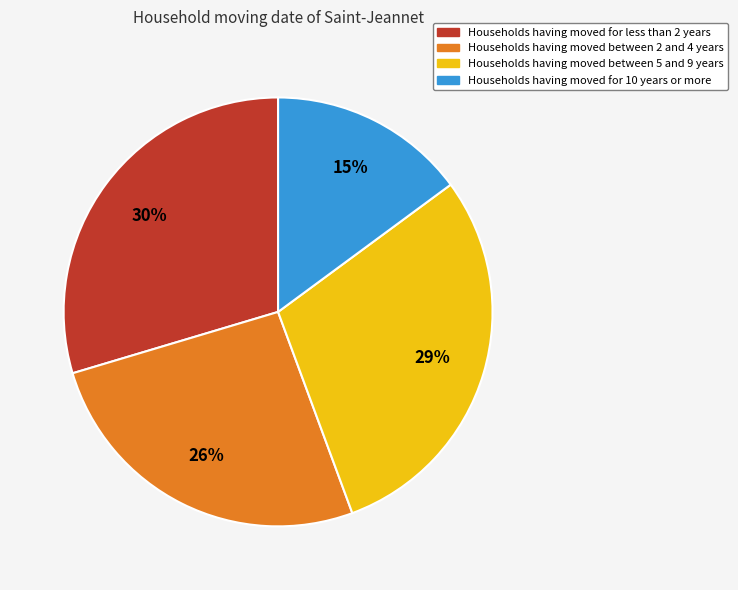

To the nearest percent, what is the difference between the largest and smallest slice percentages?

15%